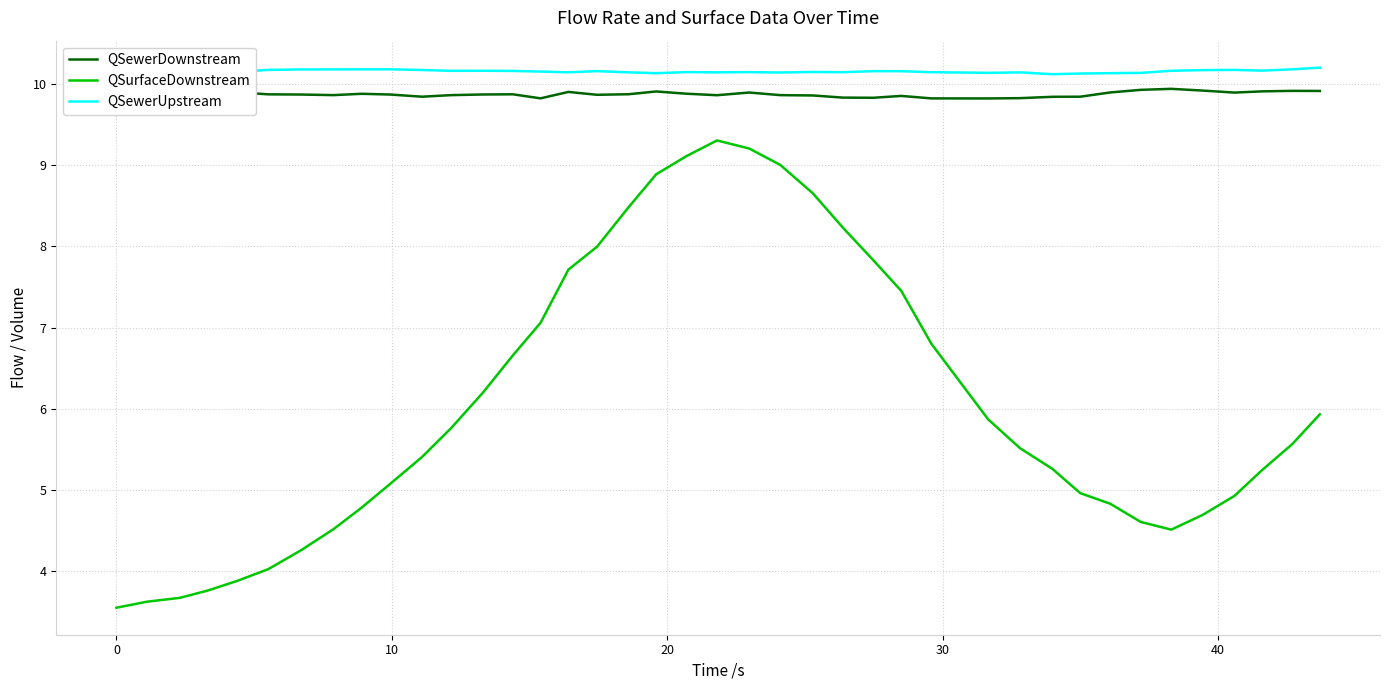

Is this an area chart (filled region under the line)?

No